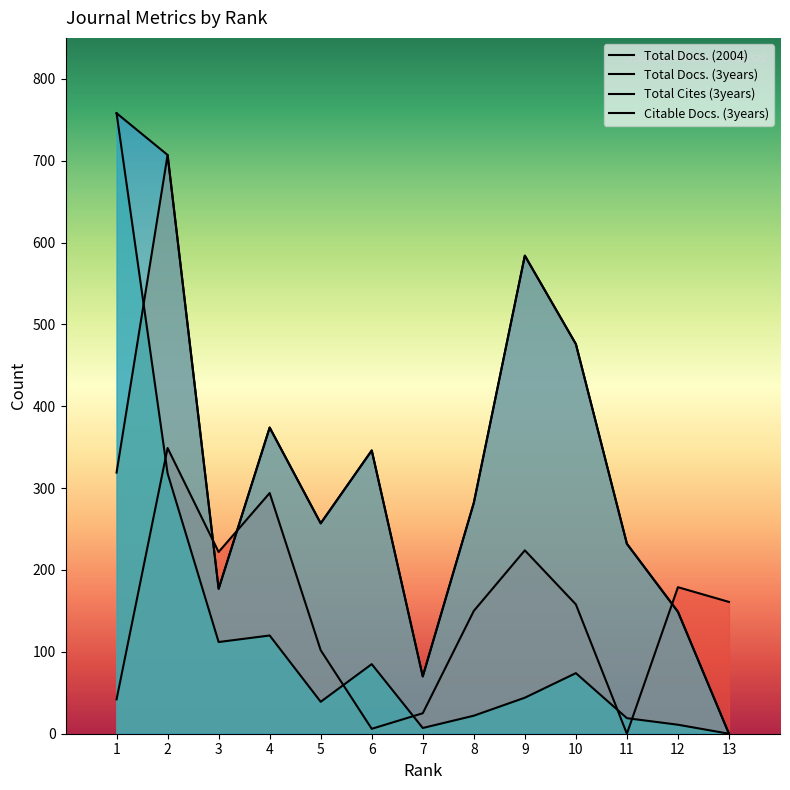

Which has a higher value, 13 or 7?

13